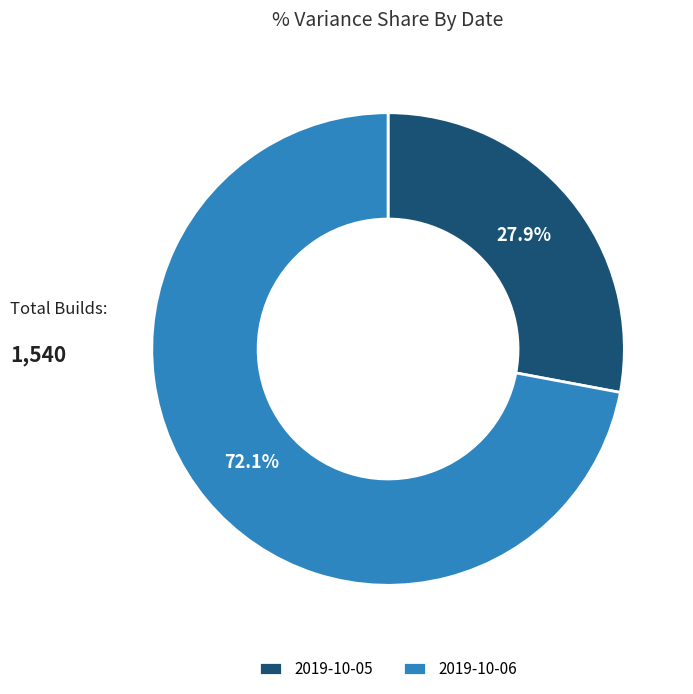

To the nearest percent, what is the average slice percentage?

50%